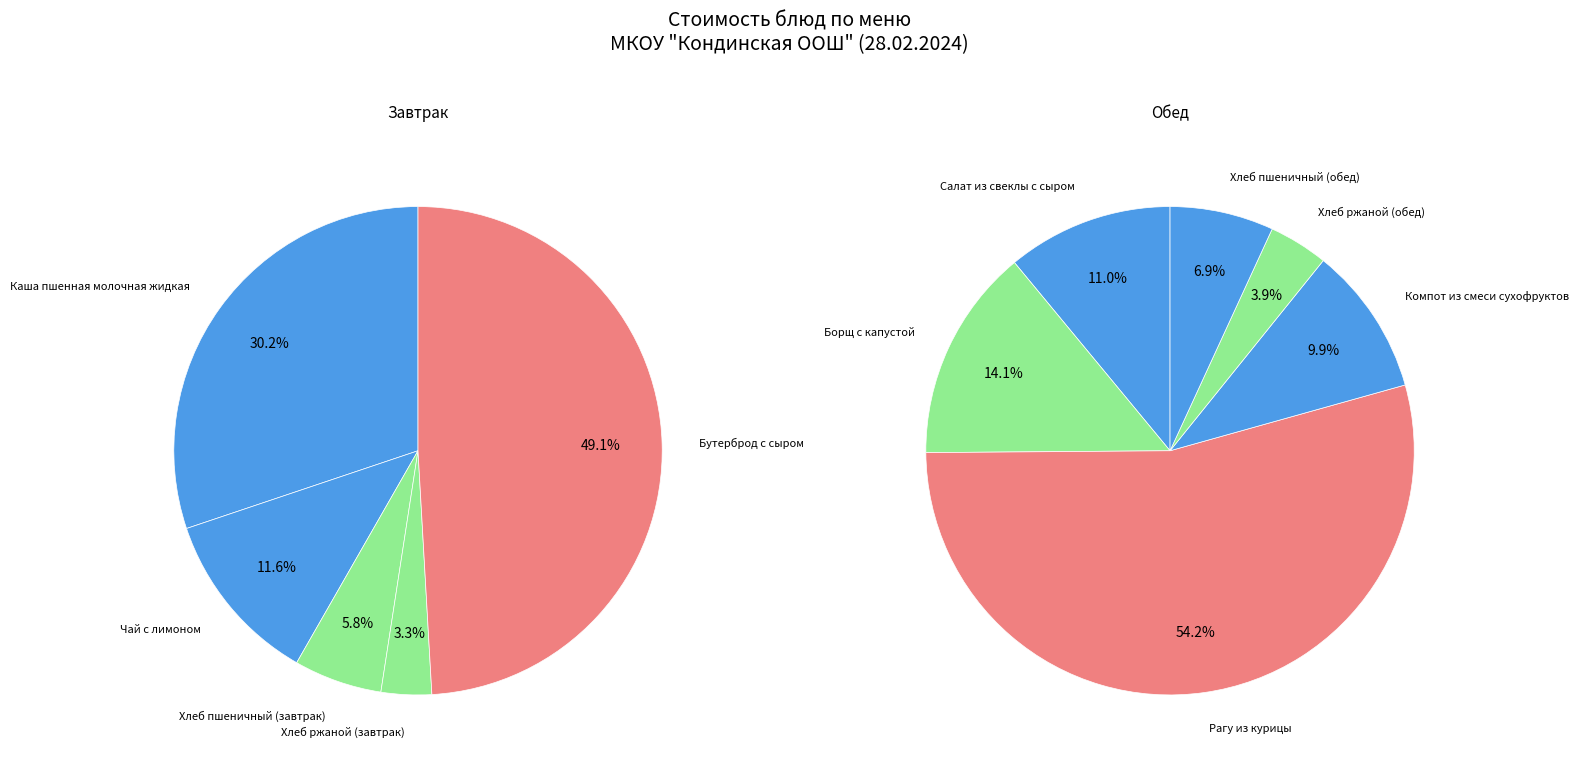

How many slices are in this pie chart?

11